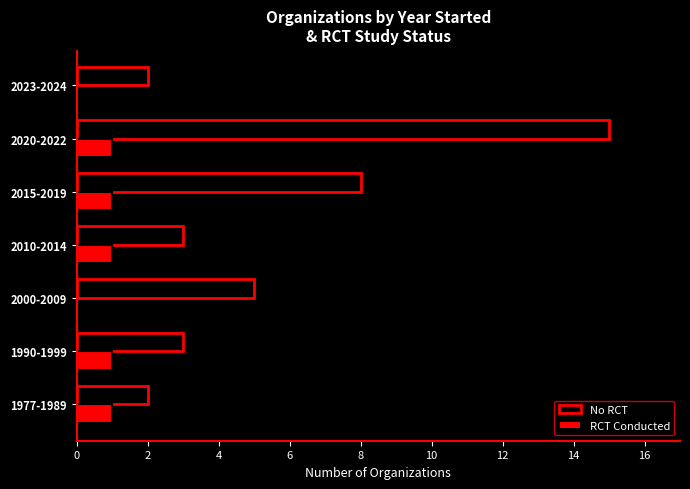

What is the highest value of the No RCT series?

15